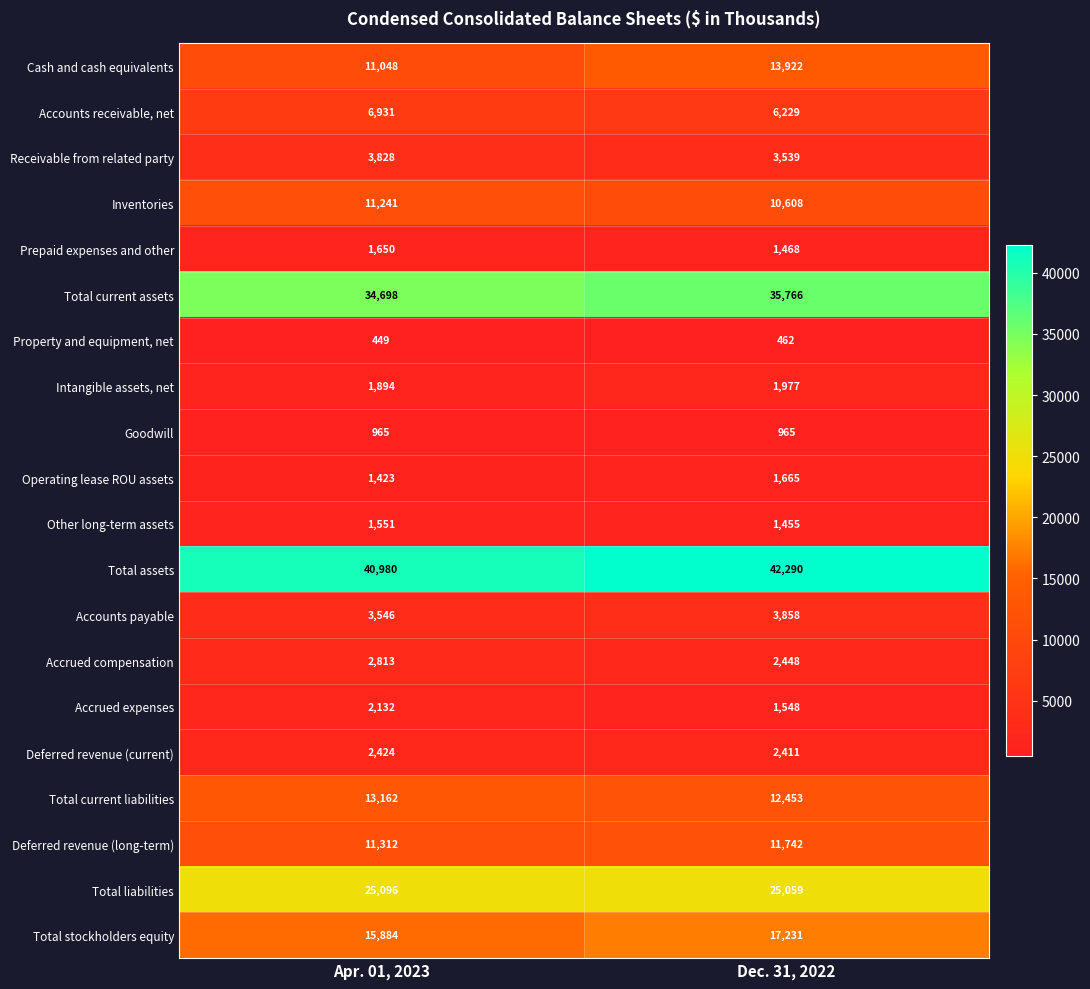

What is the minimum value shown in the chart?

449